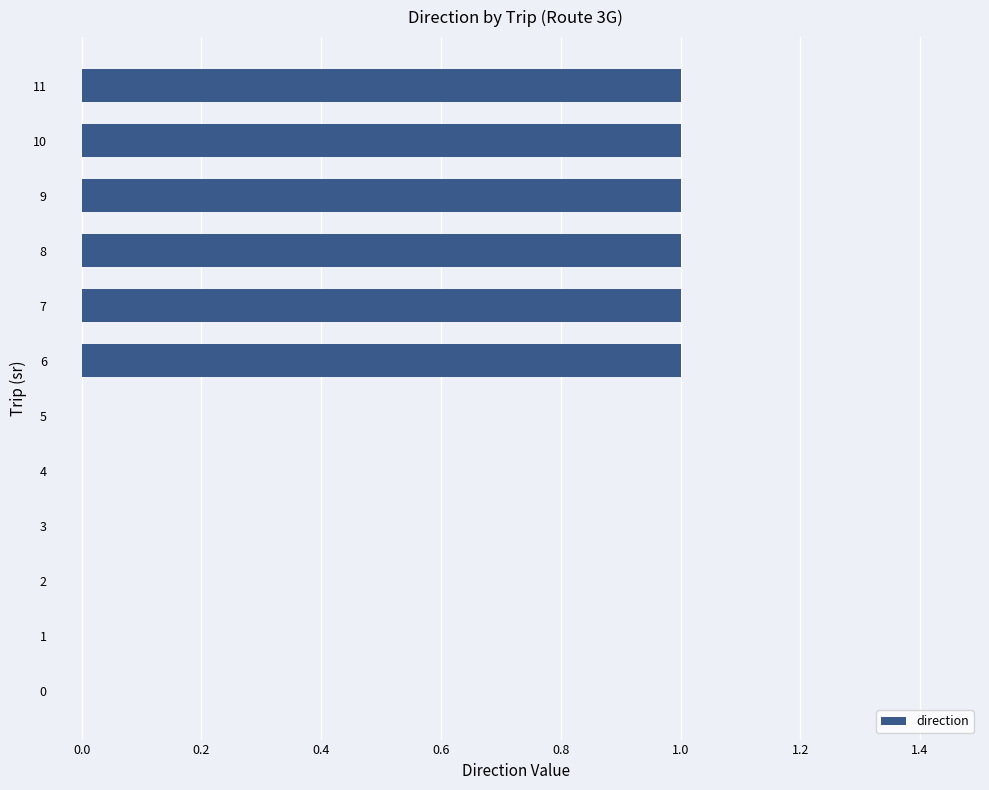

Reading bottom to top, transcribe all the data shown in this chart.

0=0	1=0	2=0	3=0	4=0	5=0	6=1	7=1	8=1	9=1	10=1	11=1